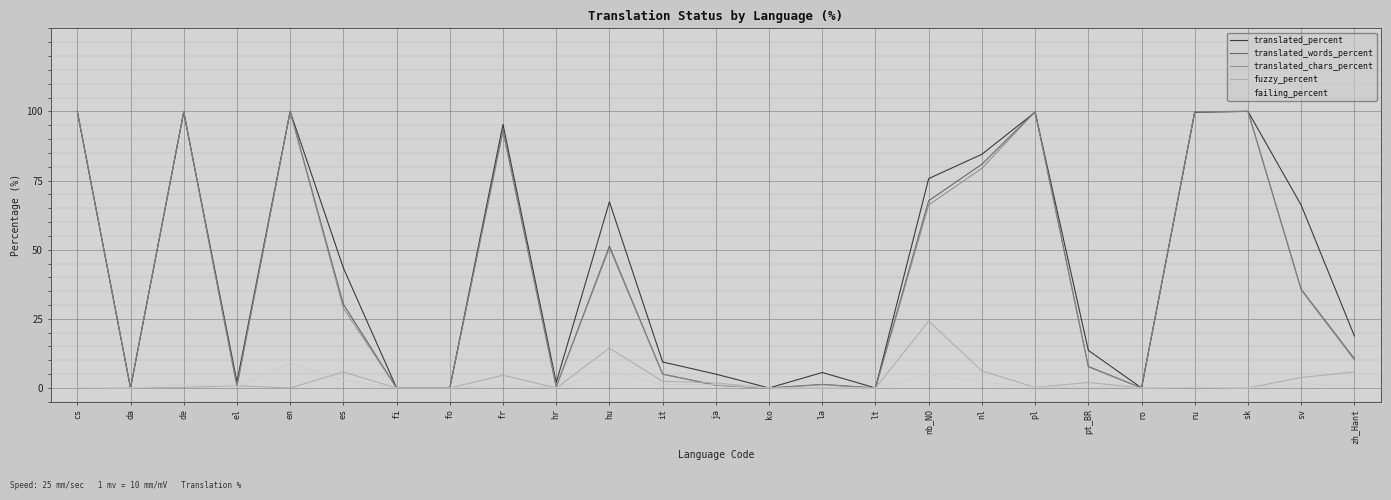

Is the value of translated_chars_percent at fr greater than the value of translated_percent at ro?

Yes